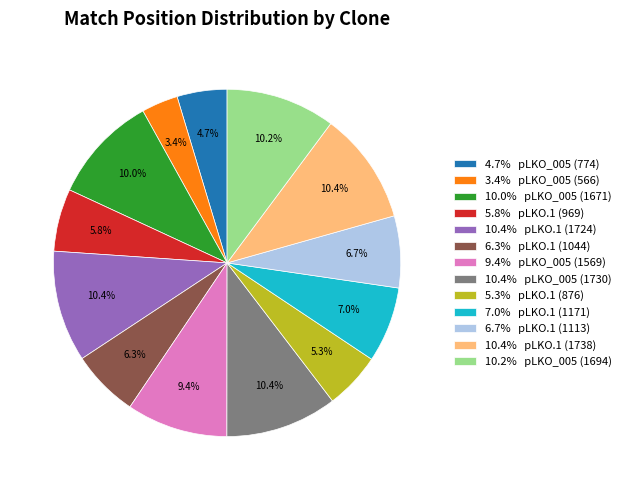

Is 9.4% pLKO_005 (1569) the majority of the pie?

No